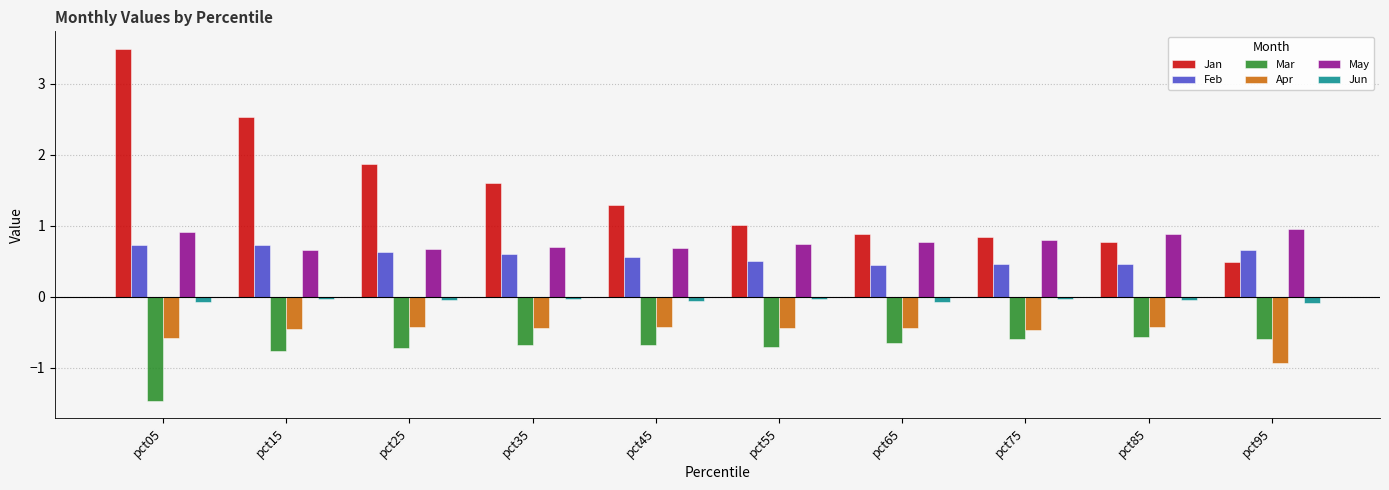

What is the difference between the highest and lowest values at pct05?

5.0